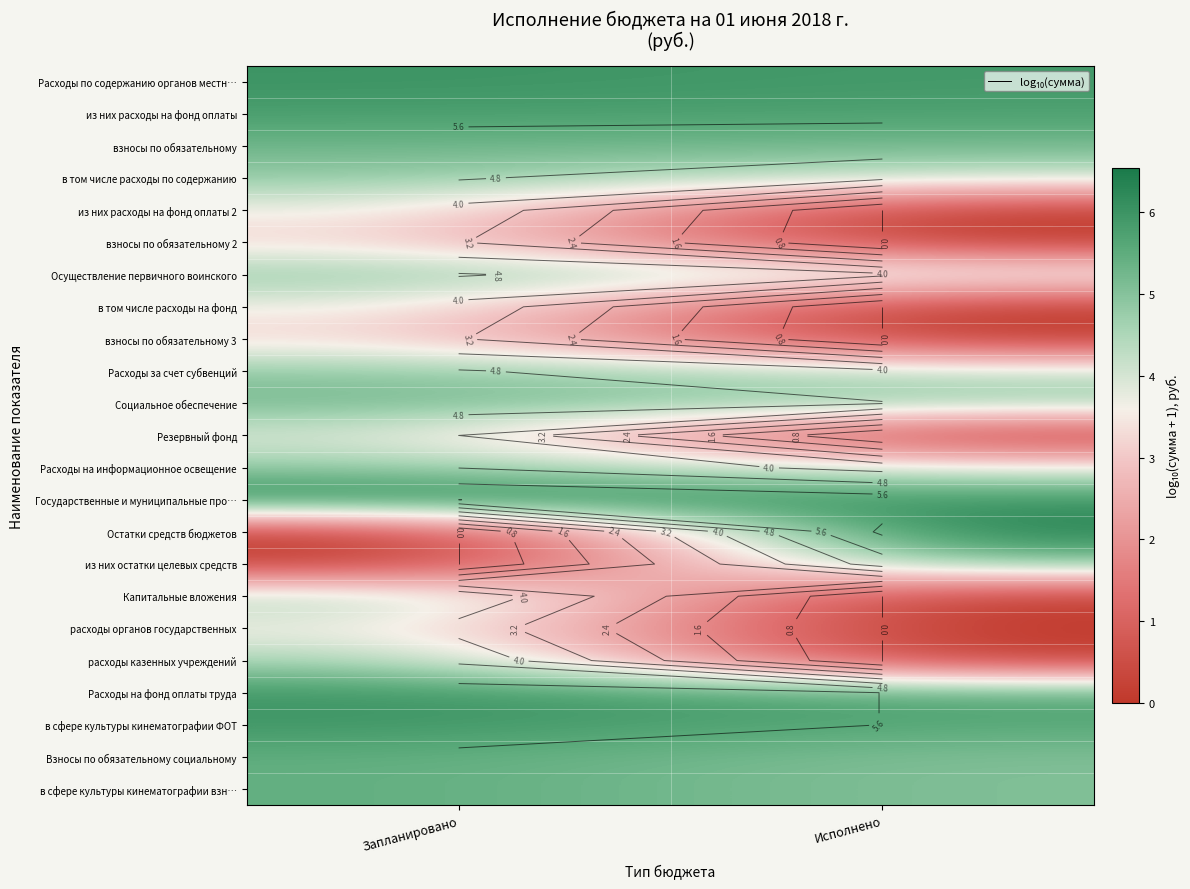

The Расходы на информационное освещение series shows 5.9 at Исполнено. True or false?

False